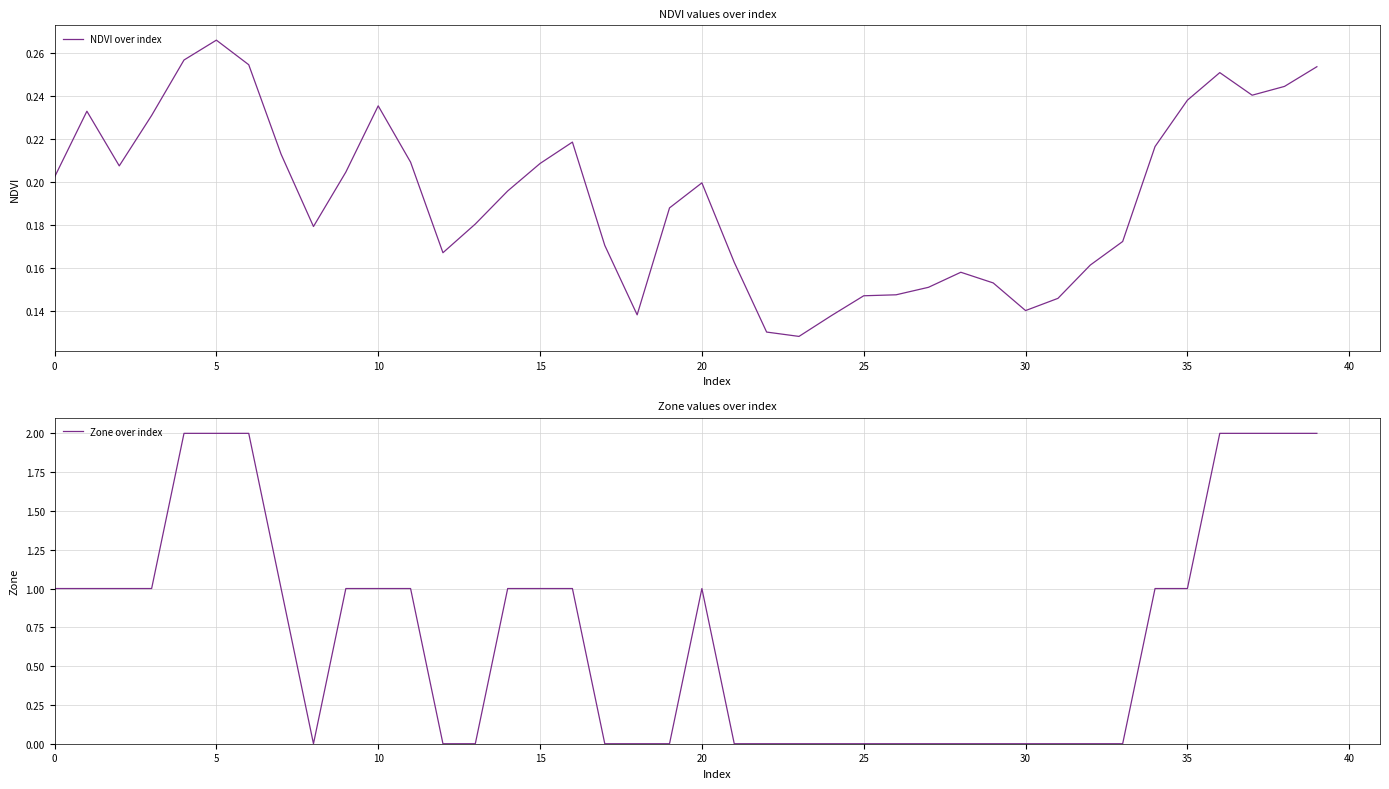

Reading right to left, extract all data points from this chart.

NDVI over index: 0.3	0.2	0.2	0.3	0.2	0.2	0.2	0.2	0.1	0.1	0.2	0.2	0.2	0.1	0.1	0.1	0.1	0.1	0.2	0.2	0.2	0.1	0.2	0.2	0.2	0.2	0.2	0.2	0.2	0.2	0.2	0.2	0.2	0.3	0.3	0.3	0.2	0.2	0.2	0.2
Zone over index: 2.0	2.0	2.0	2.0	1.0	1.0	0.0	0.0	0.0	0.0	0.0	0.0	0.0	0.0	0.0	0.0	0.0	0.0	0.0	1.0	0.0	0.0	0.0	1.0	1.0	1.0	0.0	0.0	1.0	1.0	1.0	0.0	1.0	2.0	2.0	2.0	1.0	1.0	1.0	1.0